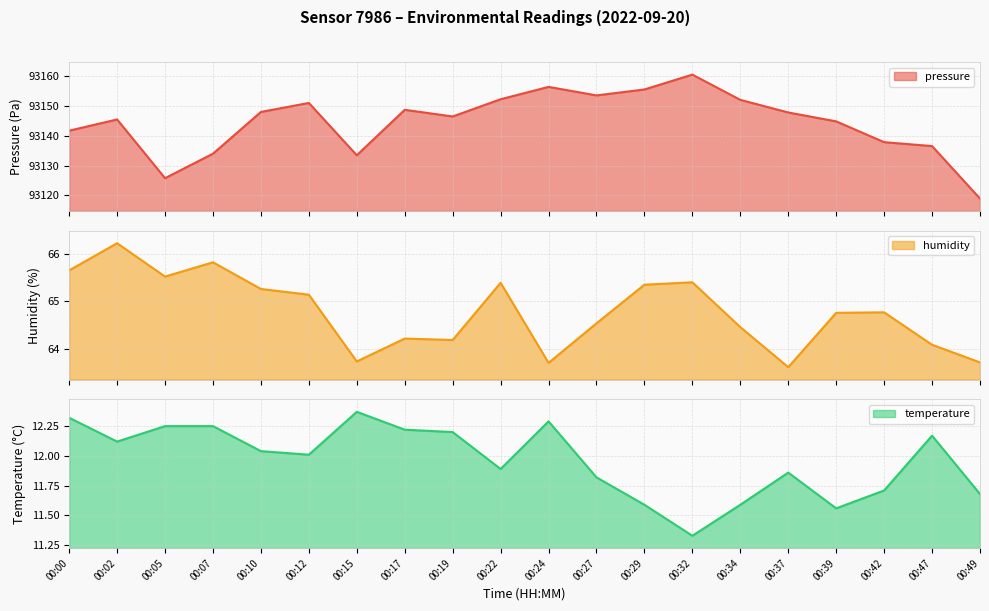

True or false: humidity has a value of 65.4 at 00:22.

True